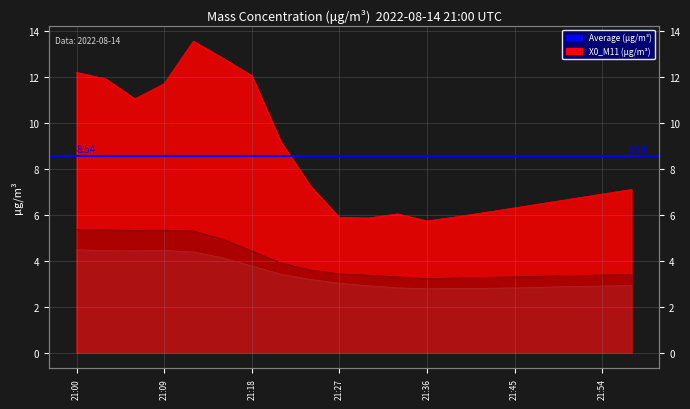

Is the value of X0_M11 at 21:30 greater than the value of X2_M11 at 21:15?

Yes